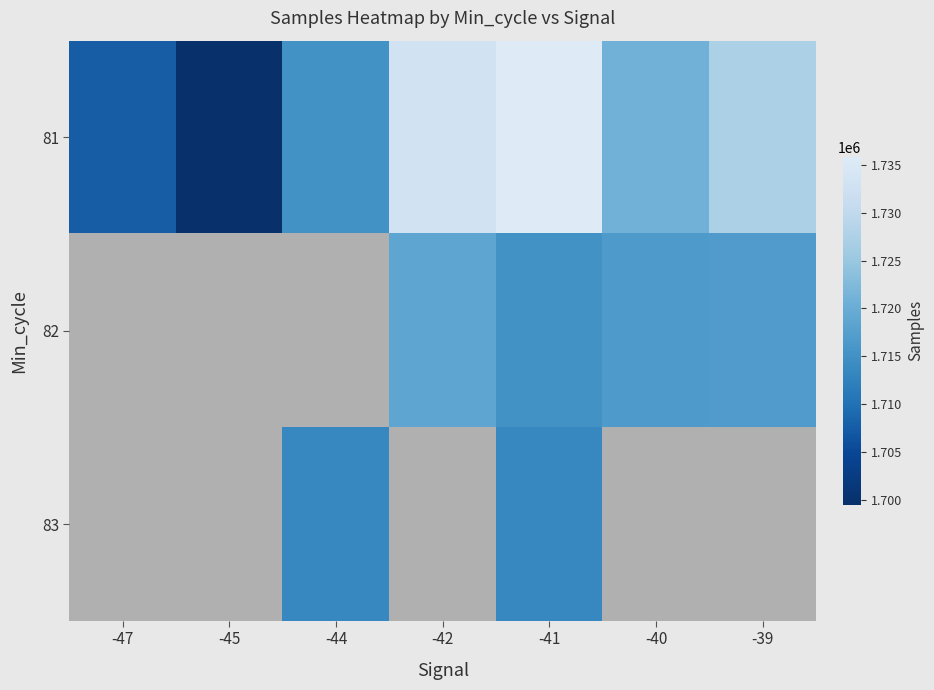

At how many categories does at least one series exceed 1710697?

5